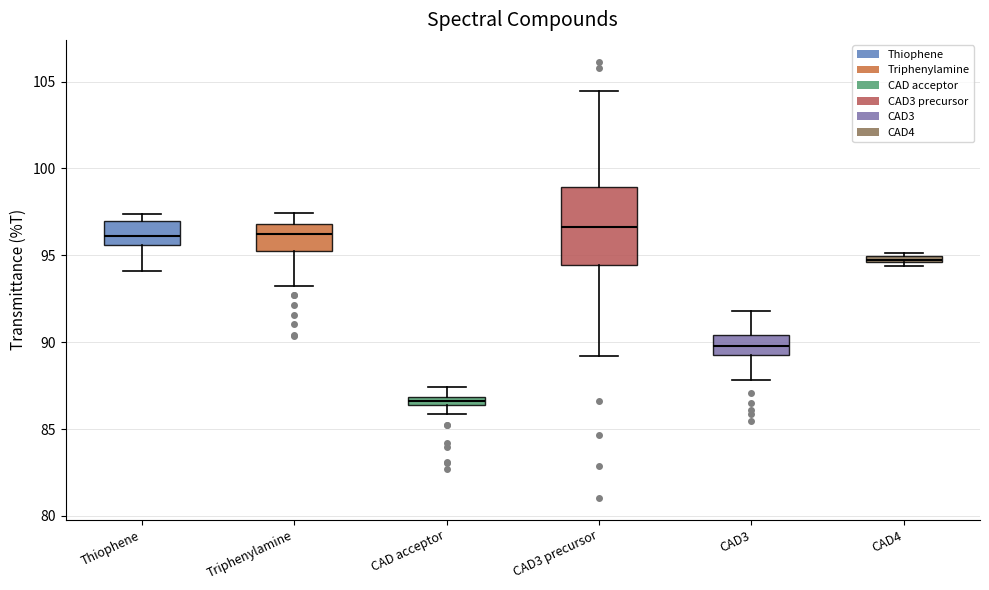

Which box is the tallest, from its lower edge to its upper edge?

CAD3 precursor